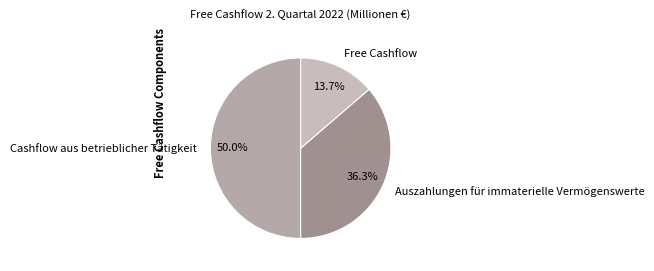

How many segments does this pie chart have?

3